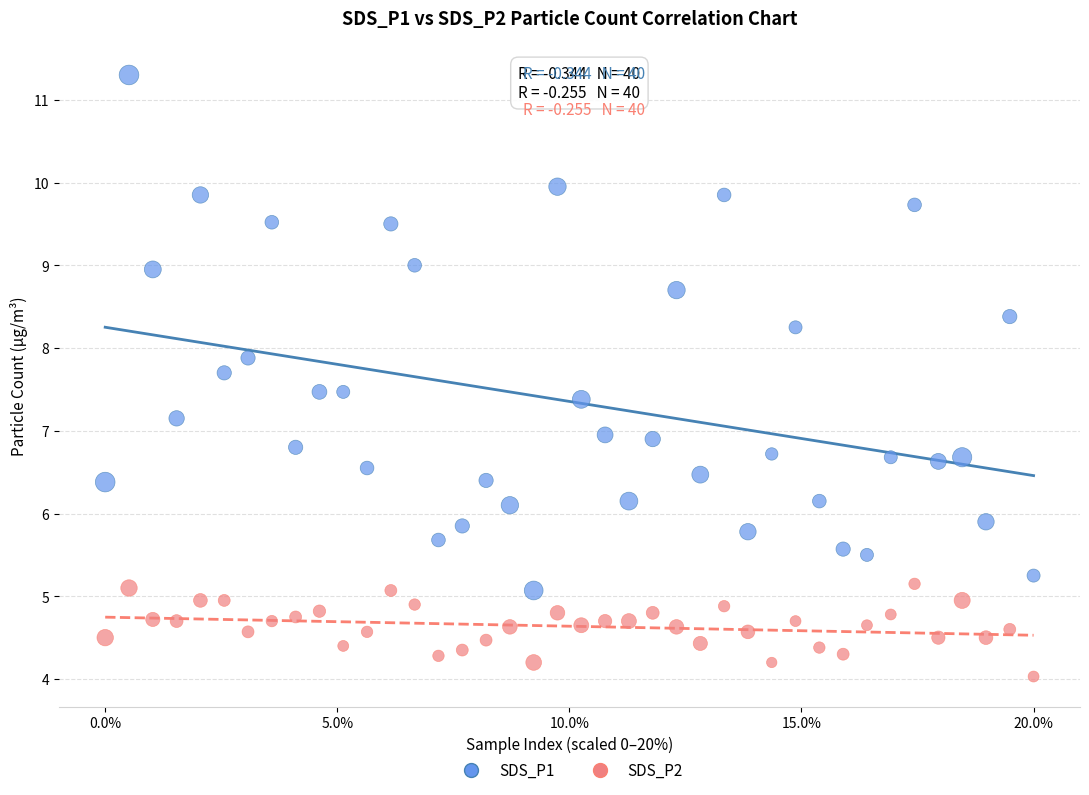

What are all the series names shown in the legend?

SDS_P1, SDS_P2